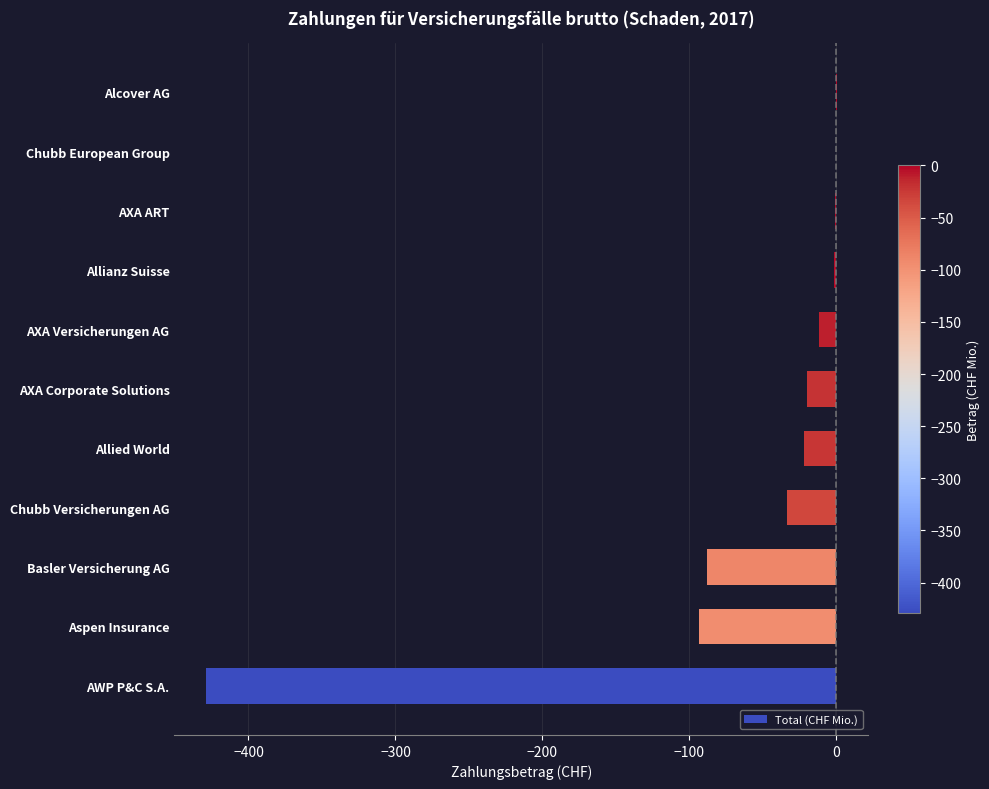

The chart shows a value of -23.0 at Basler Versicherung AG. True or false?

False